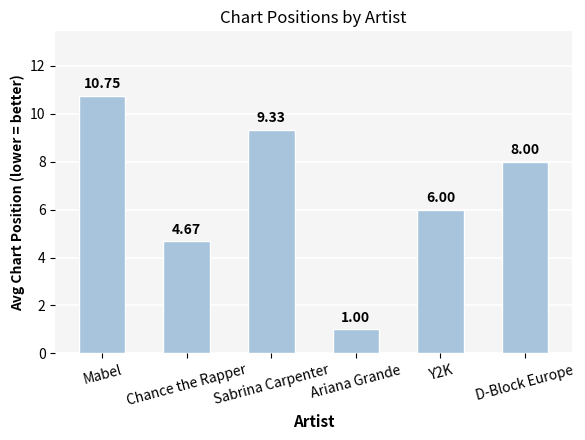

How many values are below 8?

3